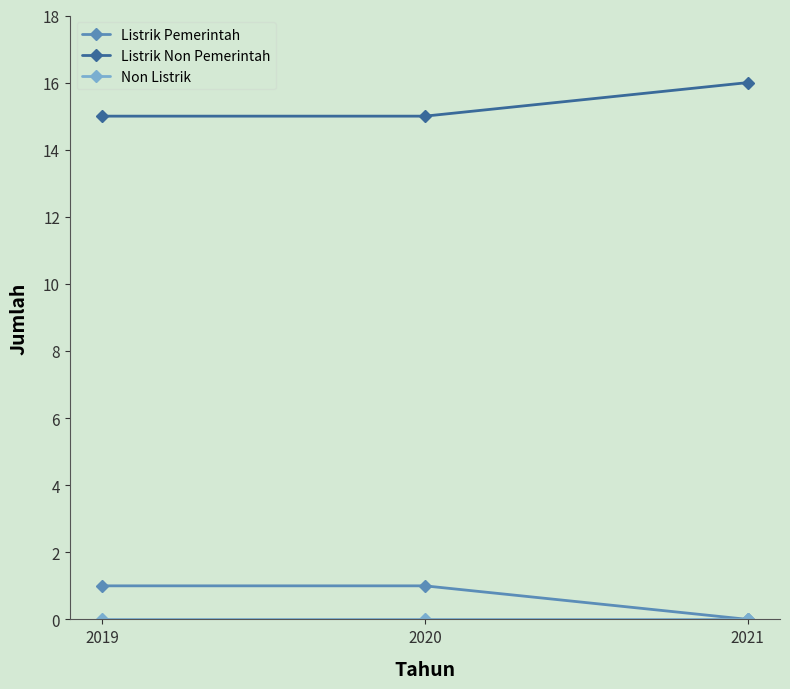

What is the spread (max minus min) of values at 2019?

15